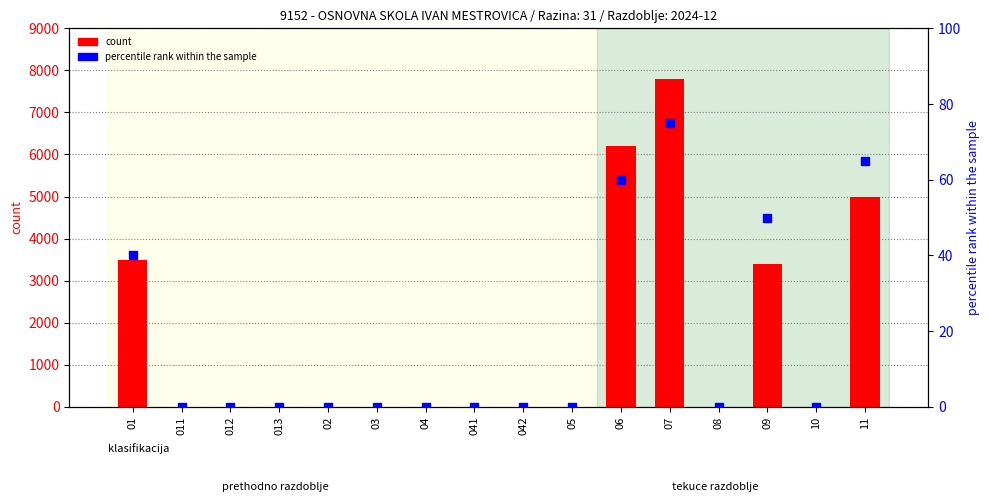

Which series contains the lowest Y value?

count